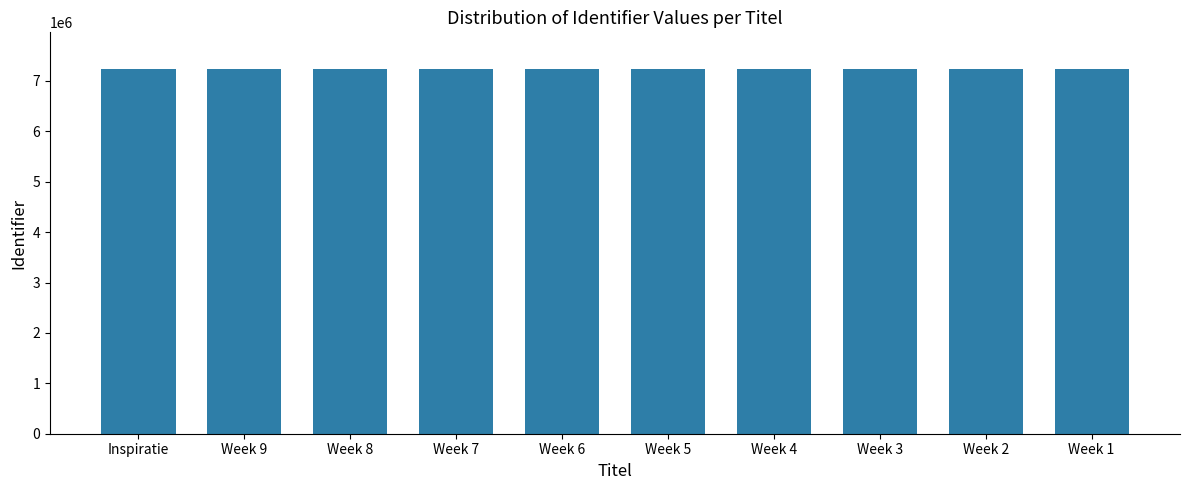

What is the ratio of the value at Week 7 to the value at Week 4?

1.0